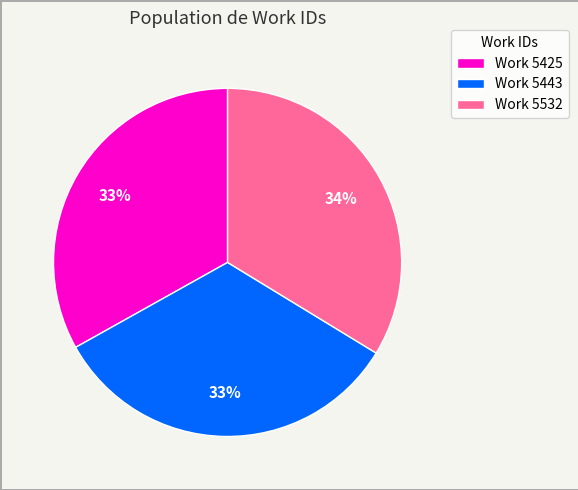

To the nearest percent, what percentage of the pie is Work 5425?

33%